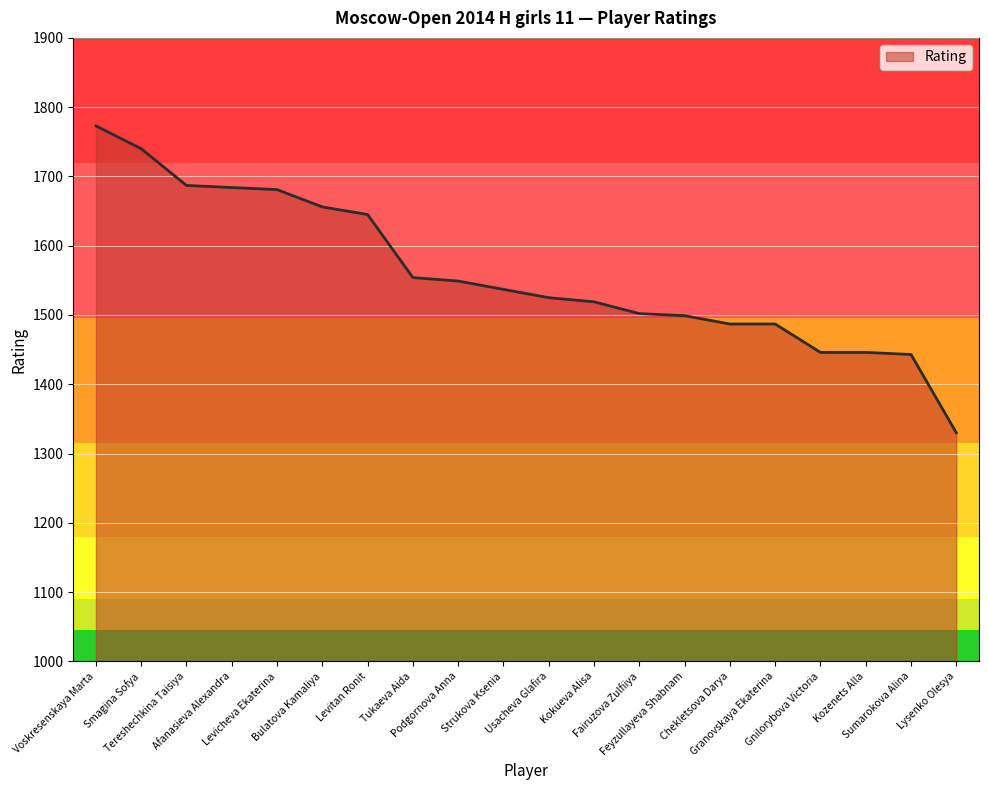

What is the change in value from Smagina Sofya to Usacheva Glafira?

-215